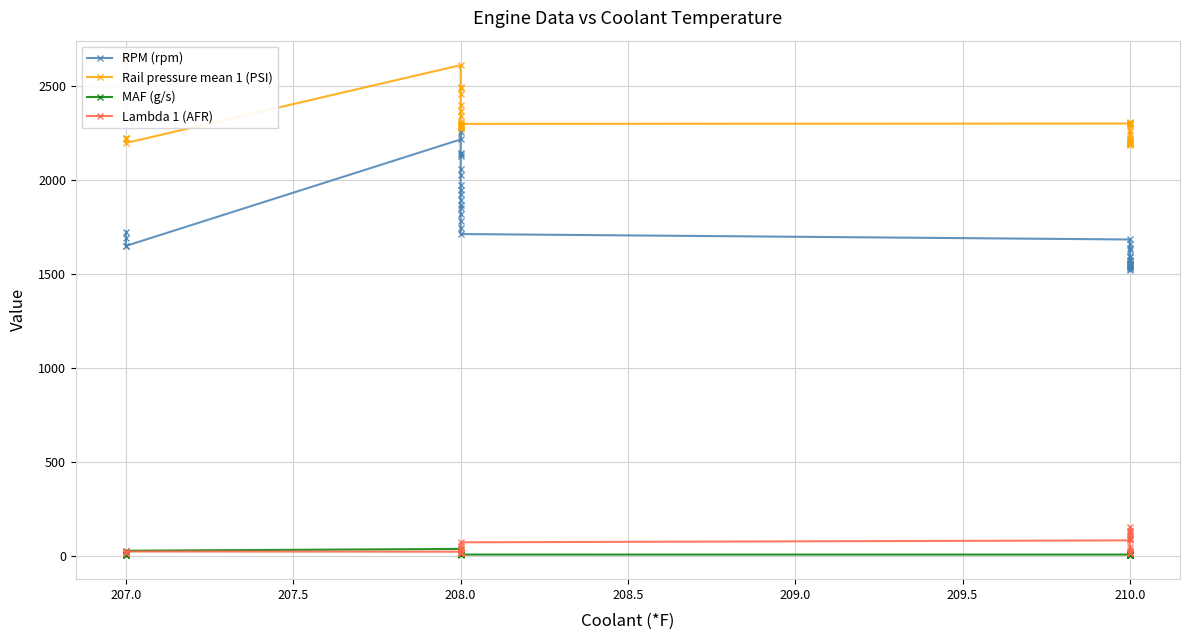

List the series in order of their peak value, highest first.

Rail pressure mean 1 (PSI), RPM (rpm), Lambda 1 (AFR), MAF (g/s)